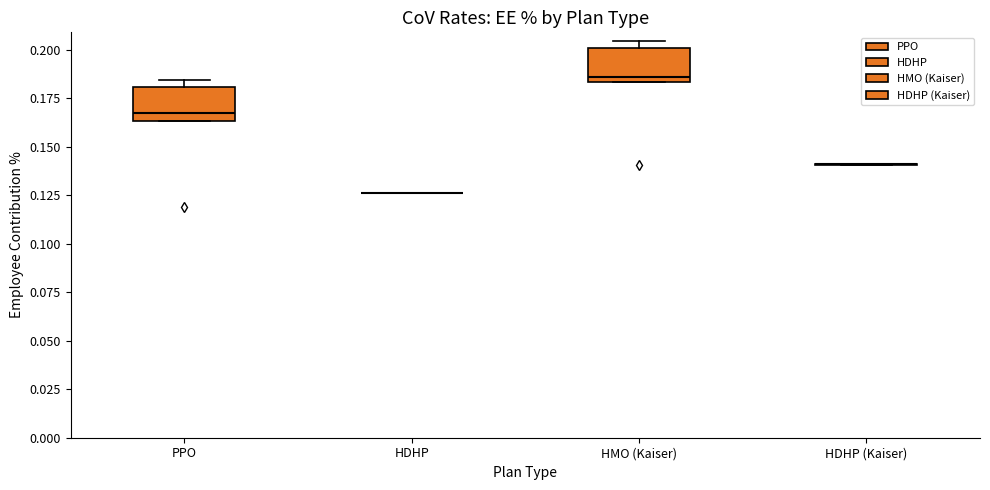

Reading left to right, read every box against the y-axis: the position of its median line, the range the box covers, and the ends of its whiskers. The values are not printed on the chart, so give them approximately, as read against the axis.

PPO: median 0.165 (just above the box's lower edge), box 0.165 to 0.180, whiskers 0.165 to 0.185
HDHP: box collapsed to a line at 0.125, whiskers 0.125 to 0.125
HMO (Kaiser): median 0.185 (just above the box's lower edge), box 0.185 to 0.200, whiskers 0.185 to 0.205
HDHP (Kaiser): box collapsed to a line at 0.140, whiskers 0.140 to 0.140